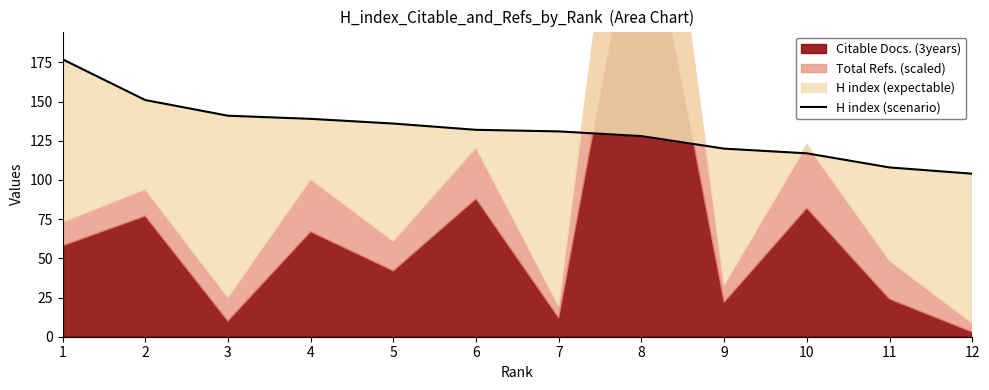

Does the chart have visible grid lines?

No